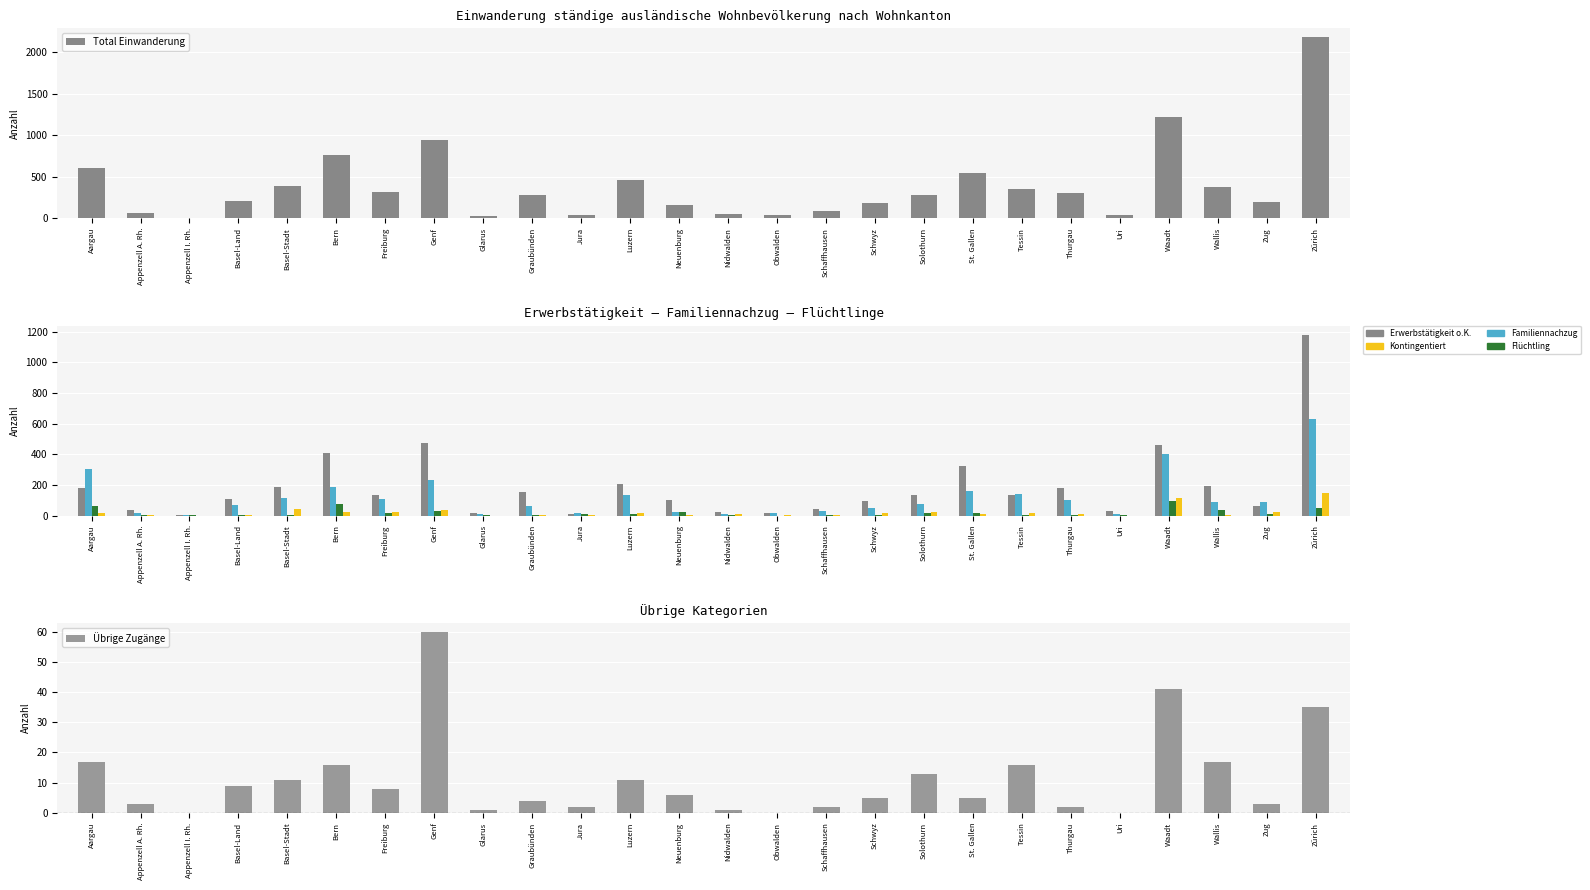

What position from the left is Basel-Stadt?

5